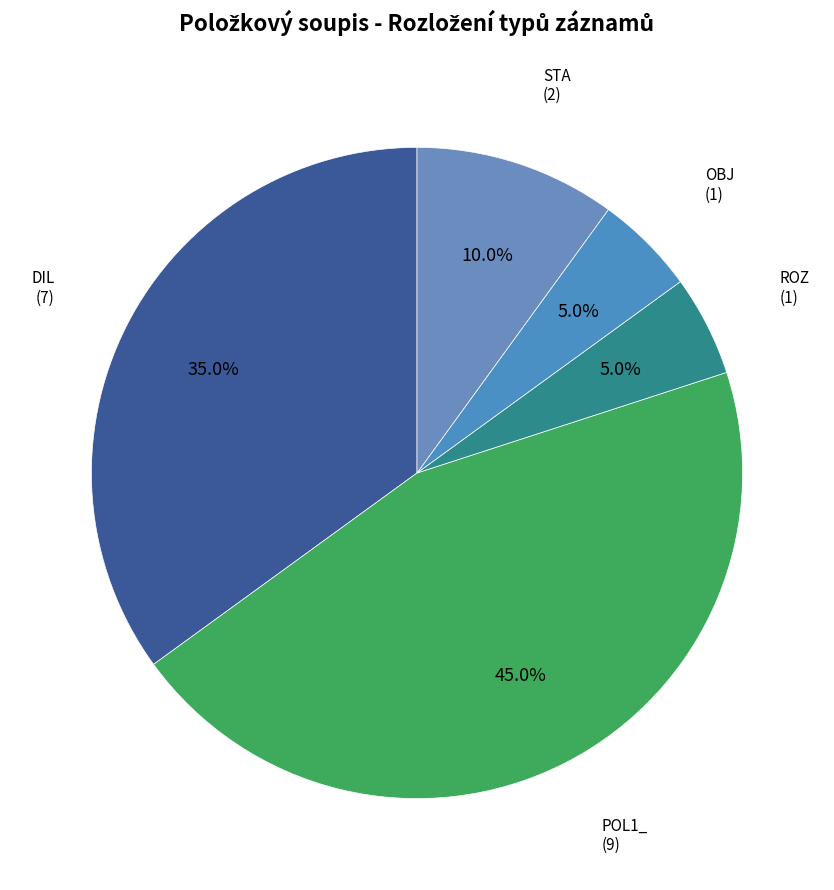

How many segments does this pie chart have?

5